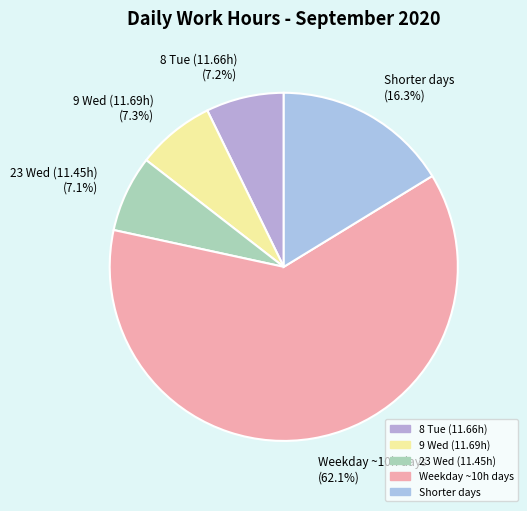

To the nearest percent, what is the difference between the largest and smallest slice percentages?

55%